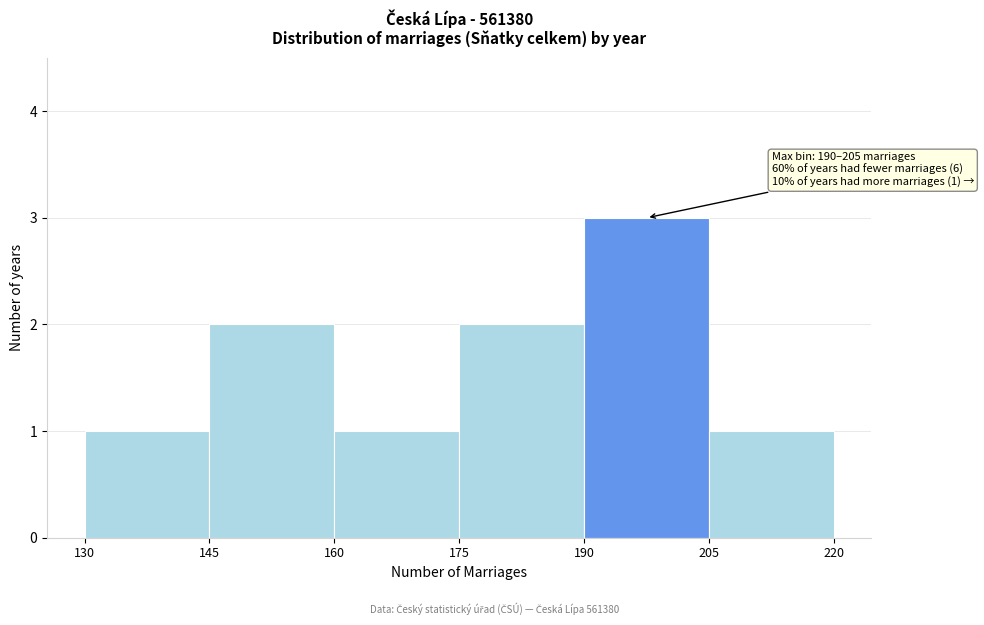

Over which range of the x-axis is the bar tallest?

190 to 205